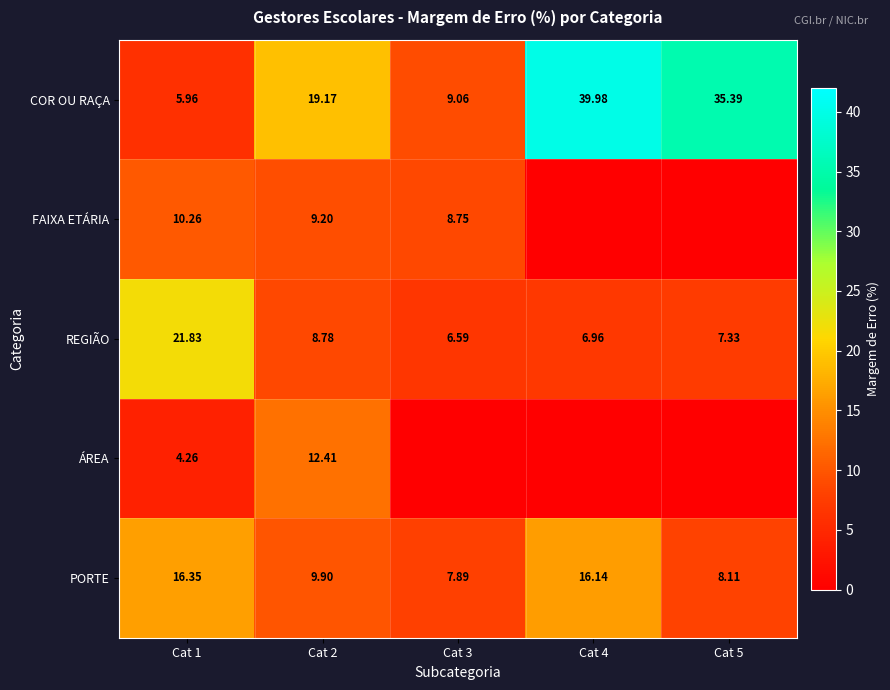

Which has a higher value, Cat 1 or Cat 2?

Cat 2